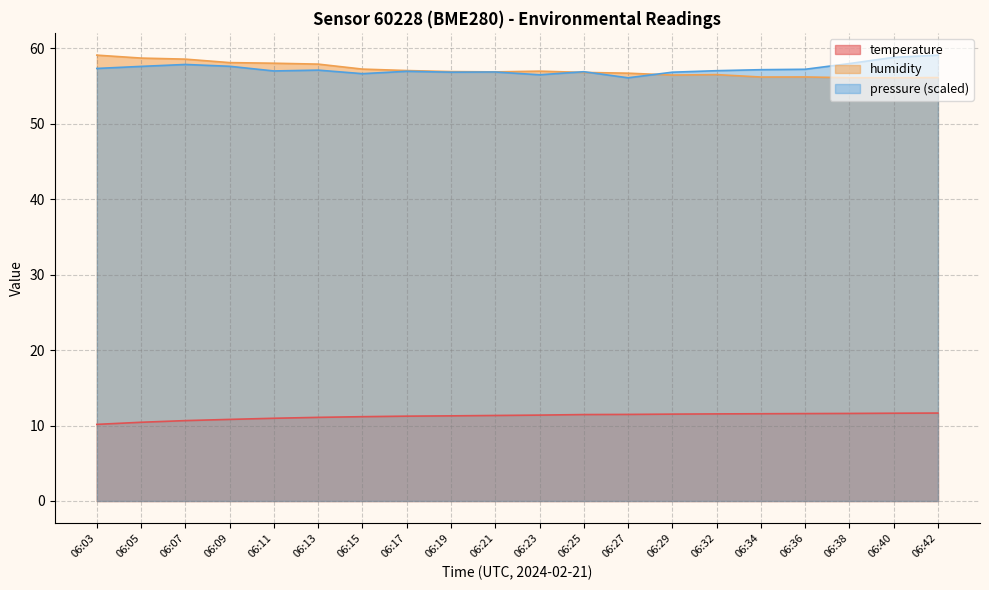

True or false: temperature has a value of 11.5 at 06:29.

True